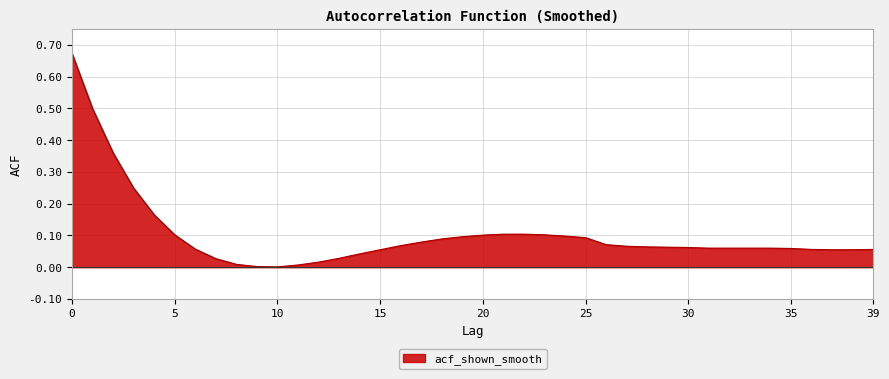

How many lines are shown in the chart?

1